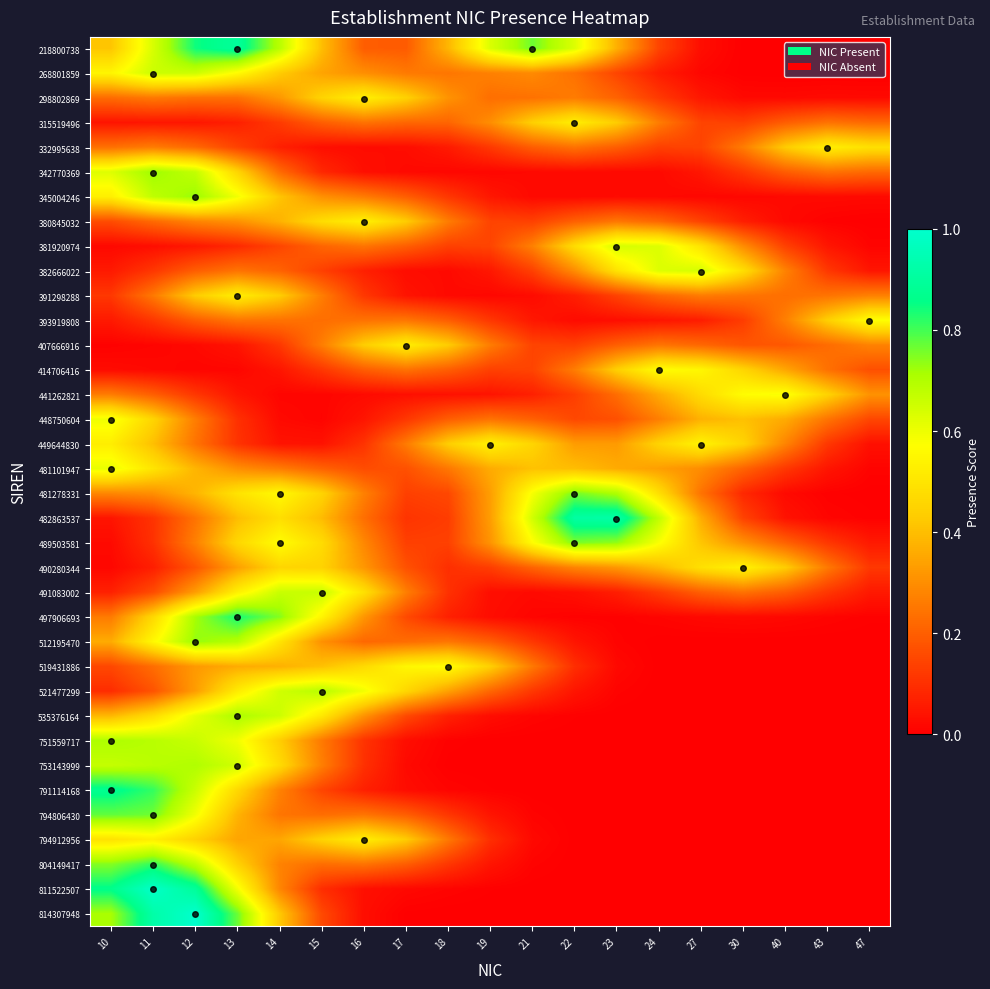

At how many categories does at least one series exceed 0?

19